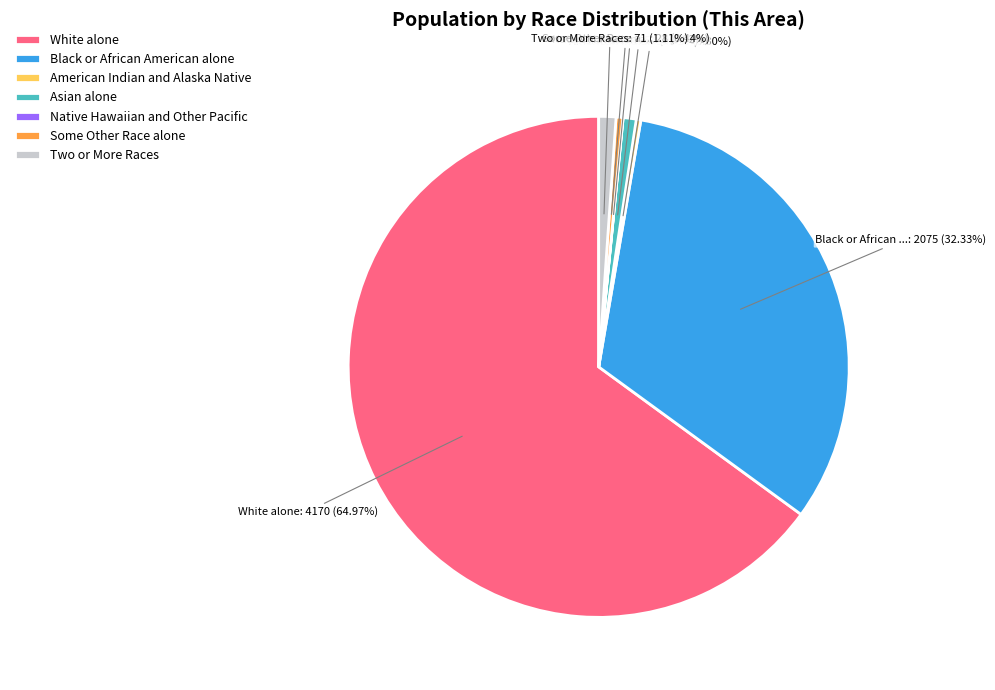

What is the largest slice in the pie chart?

White alone